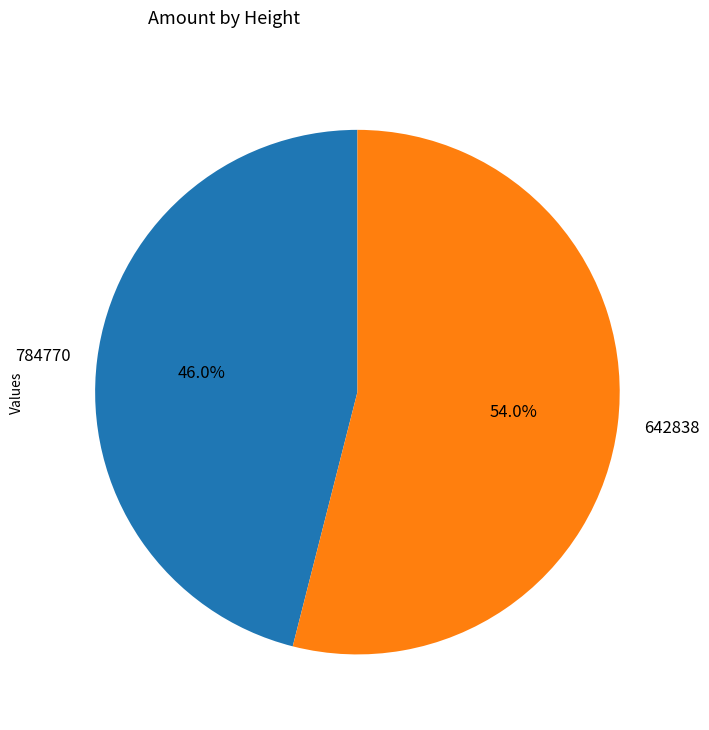

What percentage is the 784770 slice, to the nearest percent?

46%